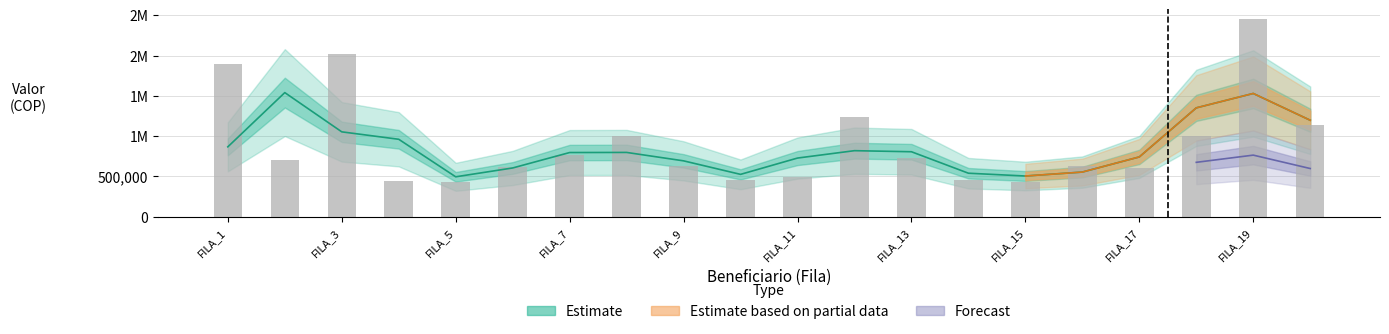

Which category has the lowest value in the GIROS DEL MES series?

FILA_5